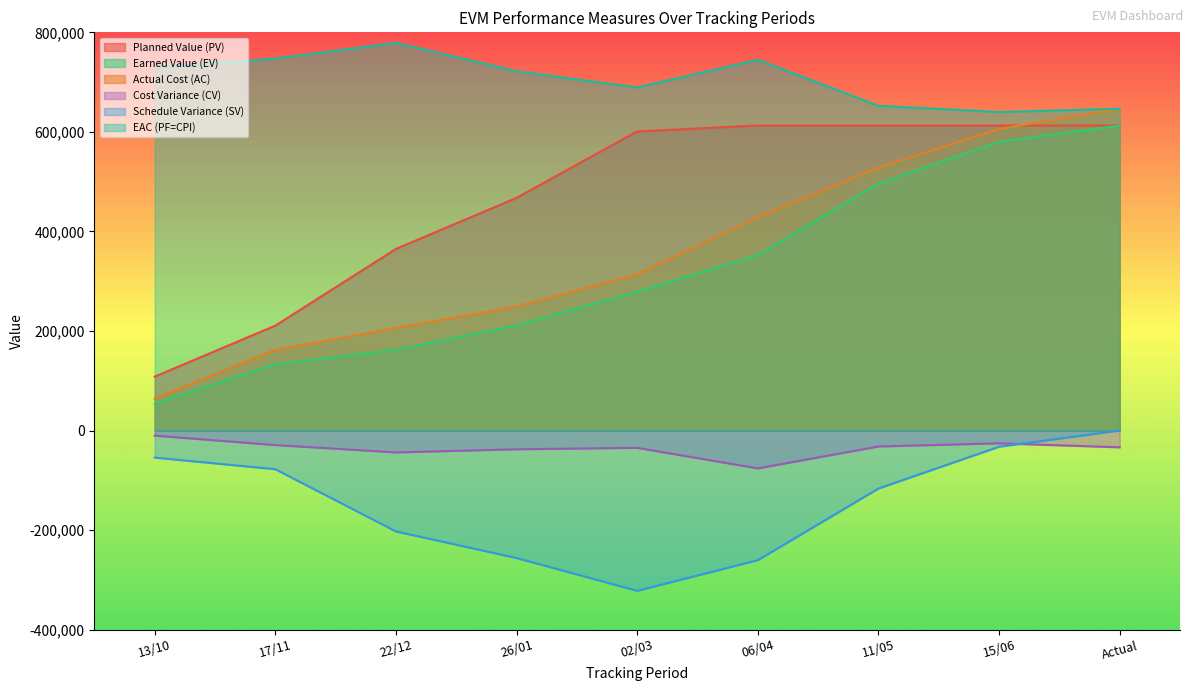

How many data points in Earned Value (EV) are less than 278874?

4